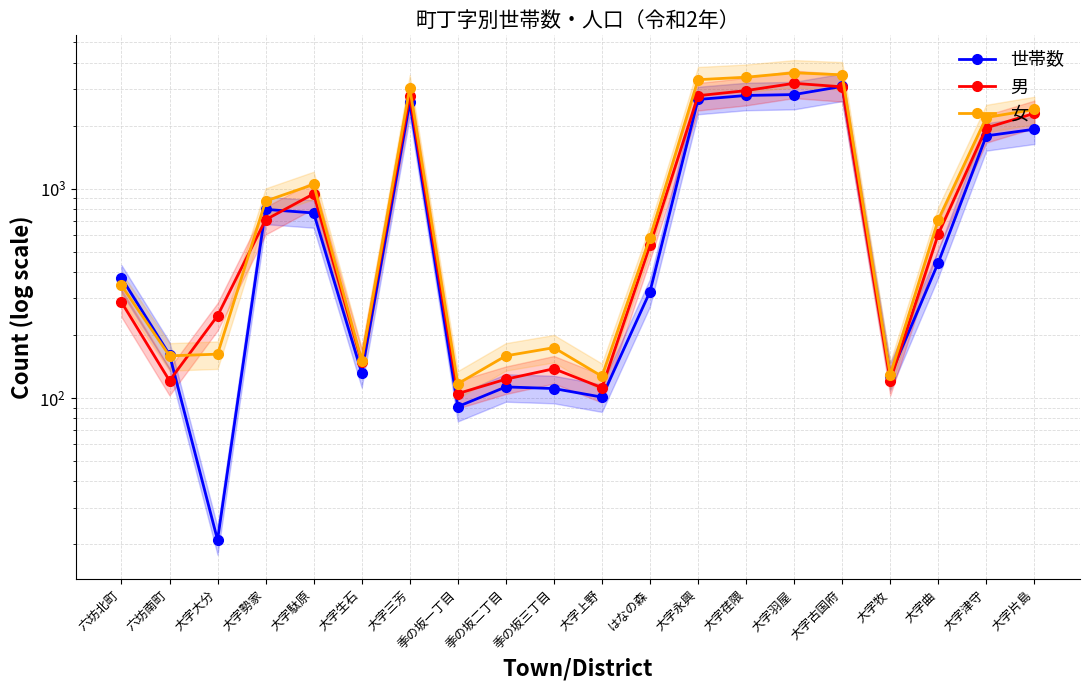

Reading right to left, what are all the values shown in this chart?

世帯数: 大字片島=1921	大字津守=1786	大字曲=443	大字牧=128	大字古国府=3077	大字羽屋=2812	大字荏隈=2784	大字永興=2664	はなの森=322	大字上野=101	季の坂三丁目=111	季の坂二丁目=113	季の坂一丁目=91	大字三芳=2580	大字生石=132	大字駄原=765	大字勢家=796	大字大分=21	六坊南町=161	六坊北町=375
男: 大字片島=2287	大字津守=1950	大字曲=606	大字牧=121	大字古国府=3062	大字羽屋=3182	大字荏隈=2937	大字永興=2777	はなの森=536	大字上野=112	季の坂三丁目=138	季の坂二丁目=123	季の坂一丁目=105	大字三芳=2780	大字生石=149	大字駄原=944	大字勢家=710	大字大分=247	六坊南町=121	六坊北町=287
女: 大字片島=2387	大字津守=2185	大字曲=710	大字牧=129	大字古国府=3494	大字羽屋=3573	大字荏隈=3403	大字永興=3312	はなの森=582	大字上野=127	季の坂三丁目=174	季の坂二丁目=159	季の坂一丁目=117	大字三芳=3027	大字生石=151	大字駄原=1047	大字勢家=872	大字大分=162	六坊南町=159	六坊北町=345